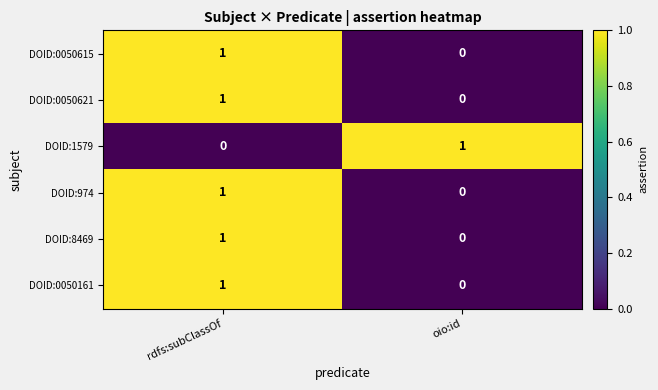

At how many categories does at least one series exceed 0?

2